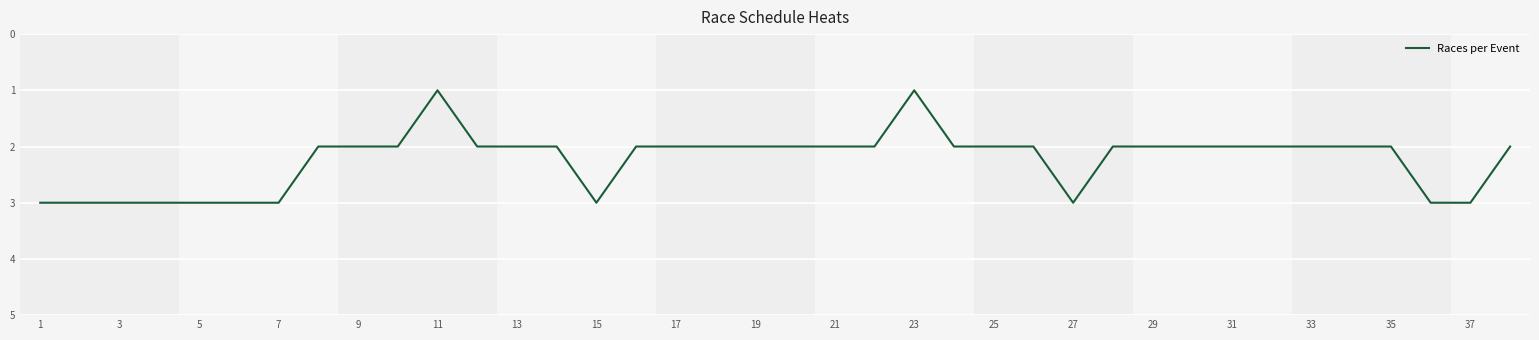

Count the values in the range 2 to 3.

36